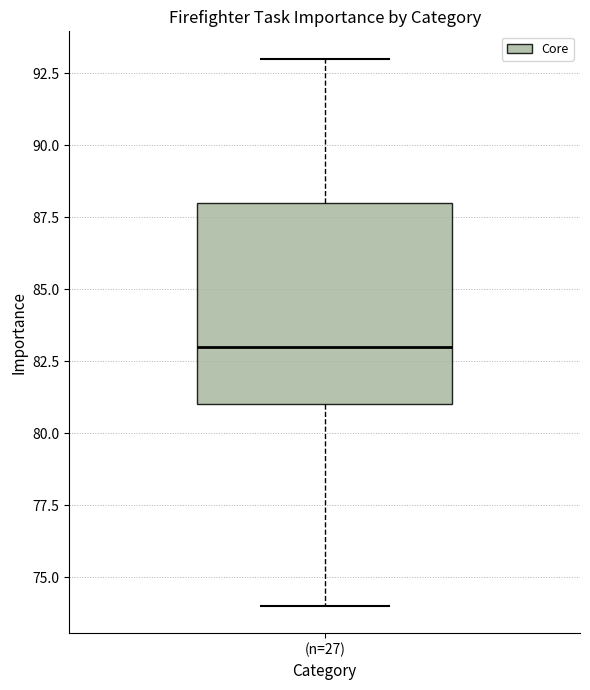

Where is the upper edge of the box for (n=27) on the y-axis? The values are not printed on the chart, so give them approximately, as read against the axis.

88